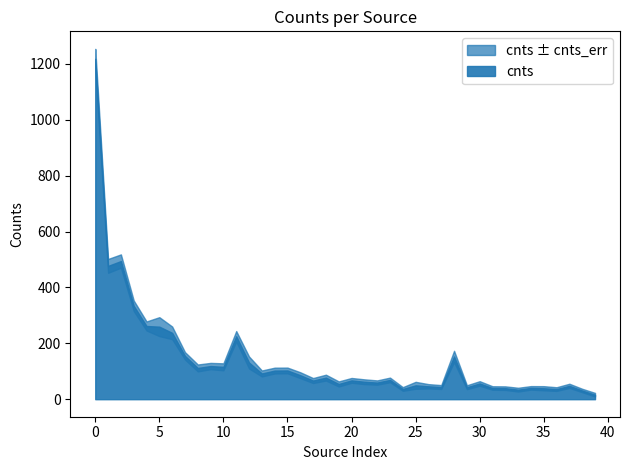

Which has a higher value, 14 or 1?

1